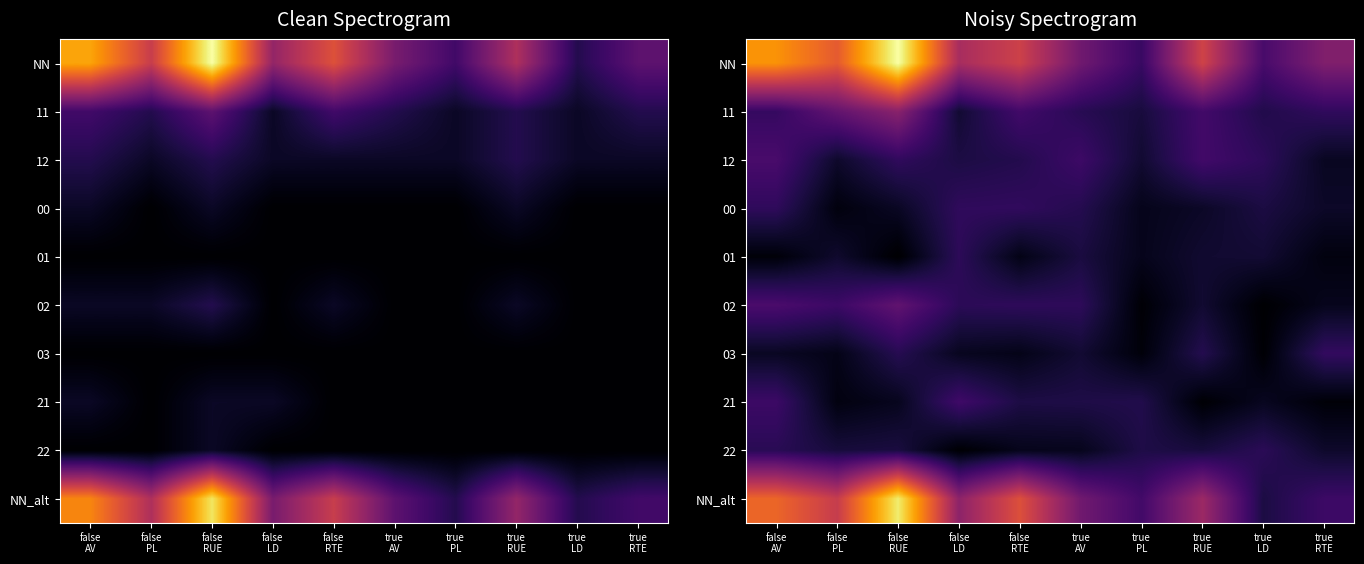

What is the difference between the NN values at true RUE and false LD?

1.8